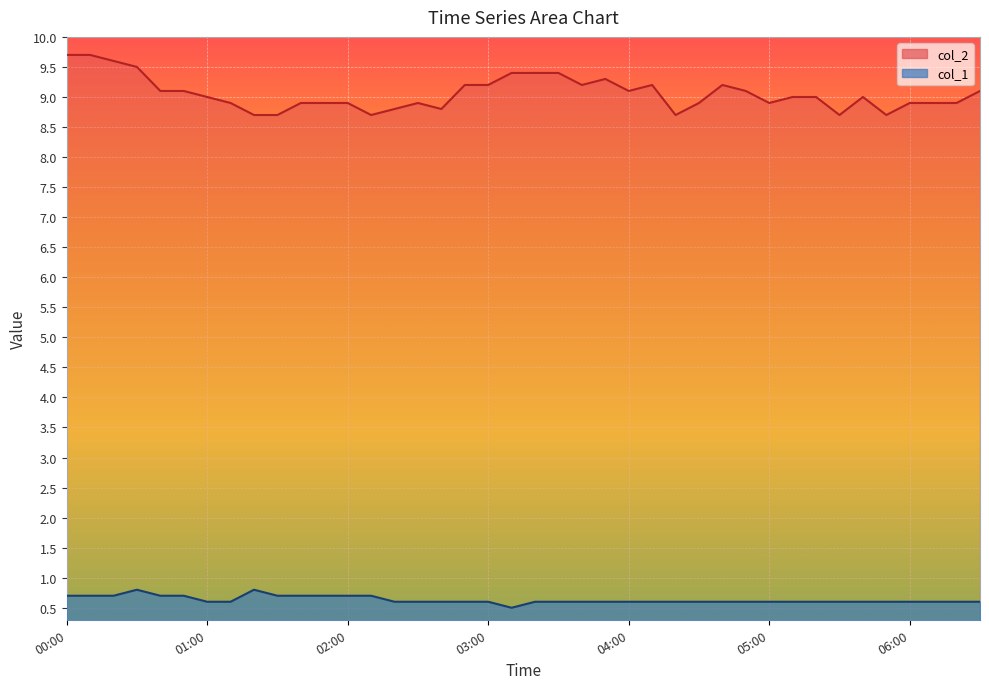

At which label does col_2 first exceed 9?

00:00